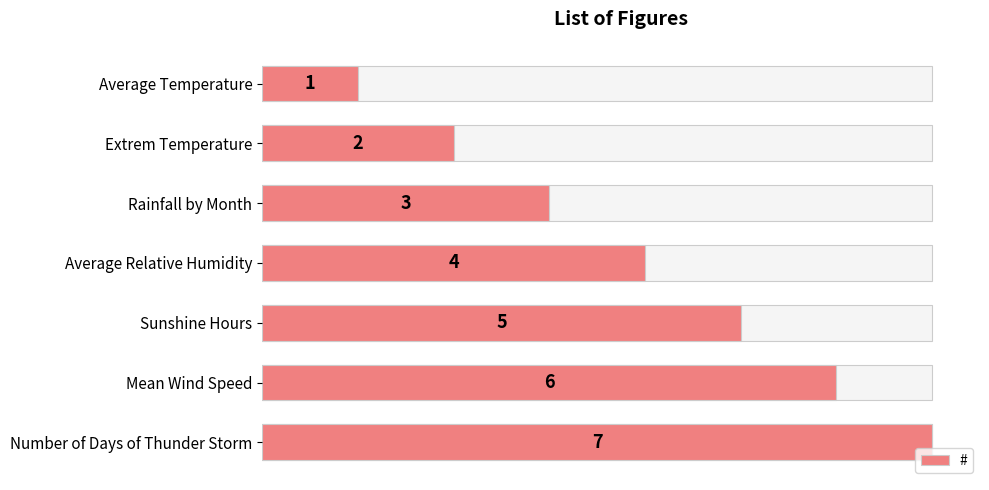

What is the value of the 5th bar from the left?

5